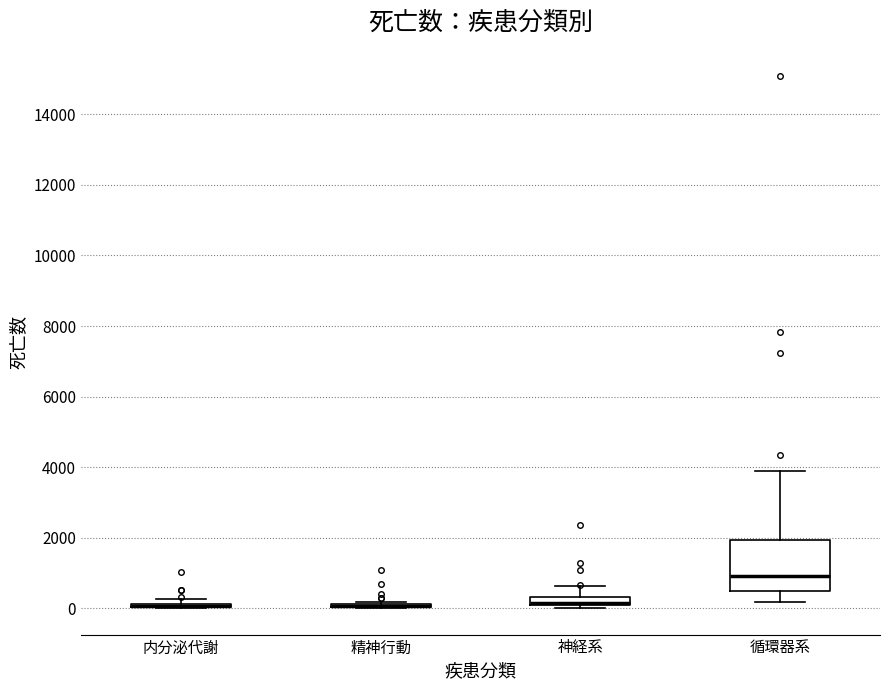

Which box is the tallest, from its lower edge to its upper edge?

循環器系